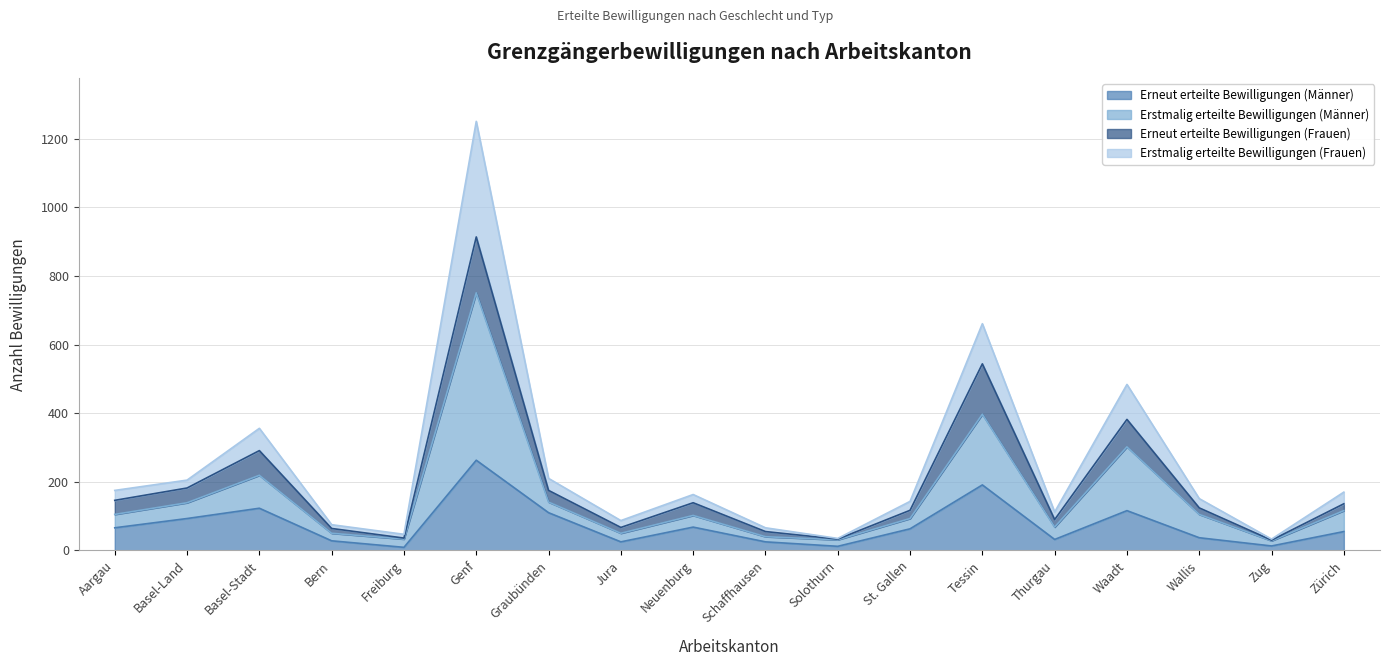

What is the label of the 7th point from the right?

St. Gallen